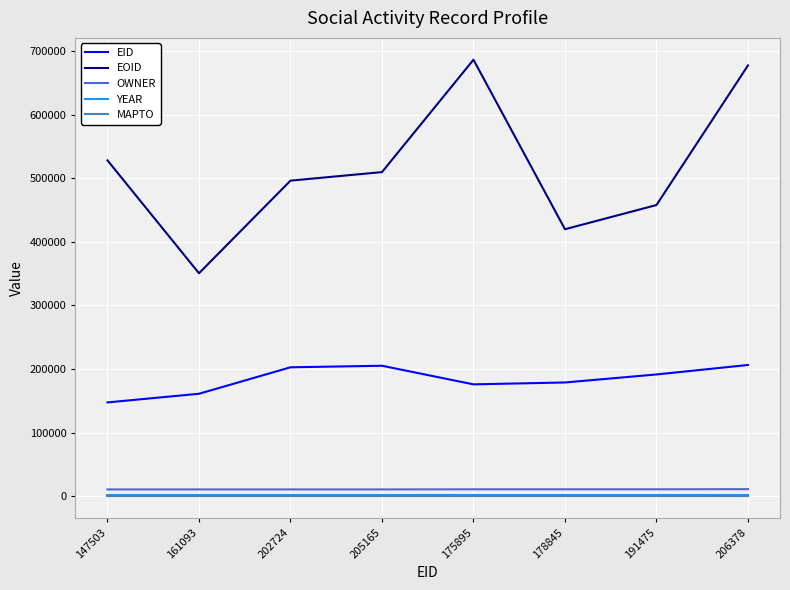

What position from the right is 161093?

7